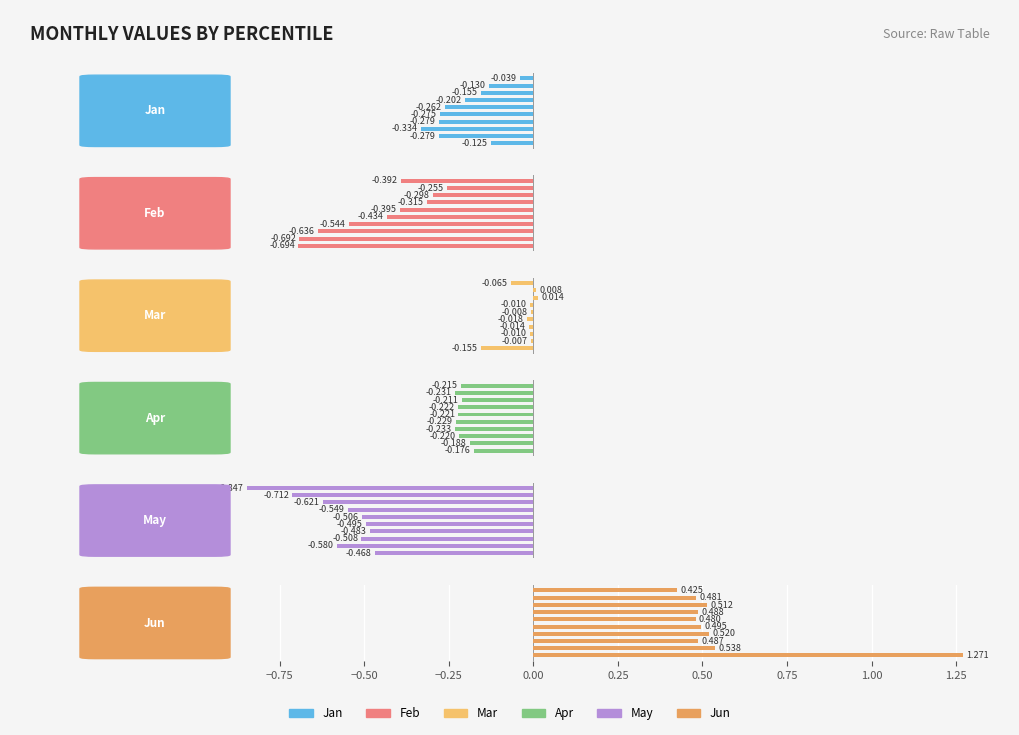

Rank the series by their maximum value, from highest to lowest.

Jun, Mar, Jan, Apr, Feb, May